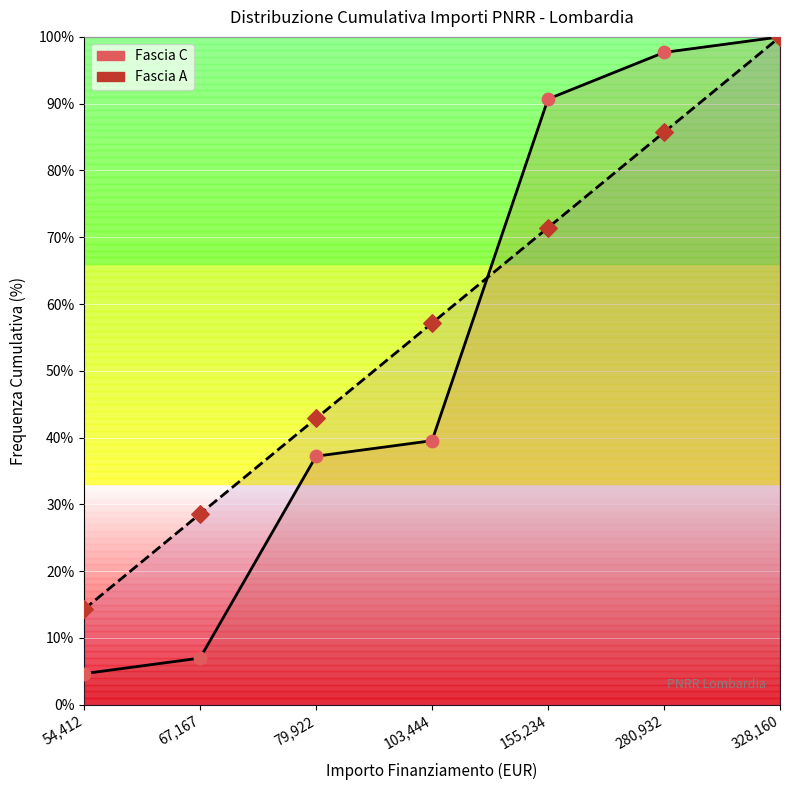

Is the value of Fascia A cumulative at 79,922 greater than the value of Fascia C cumulative at 67,167?

Yes